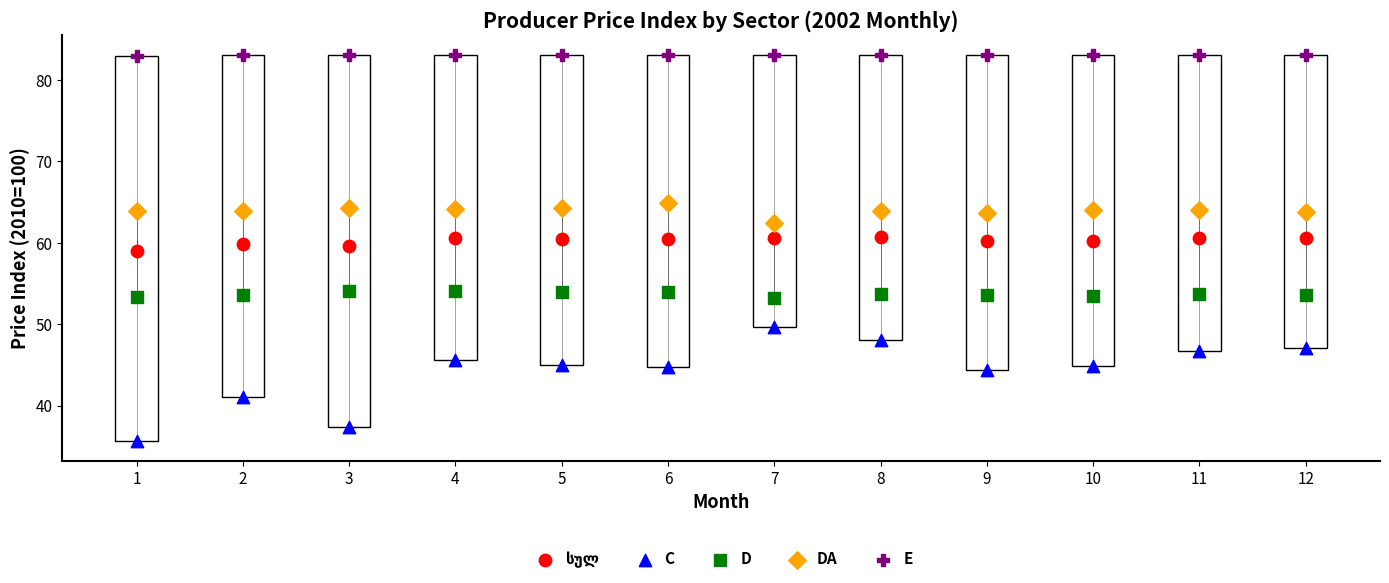

Which series has the largest Y range (max minus min)?

C